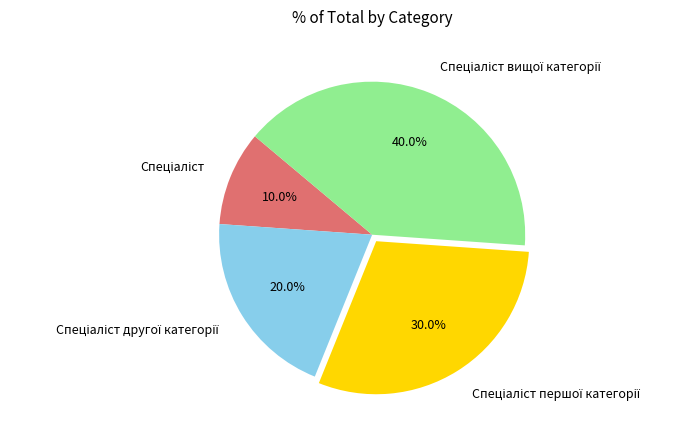

Is there a majority slice in this chart?

No